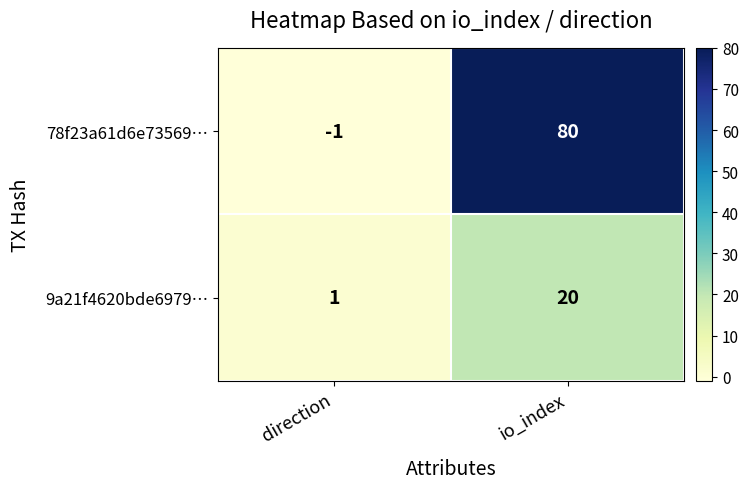

True or false: 78f23a61d6e73569… has a value of -1 at direction.

True